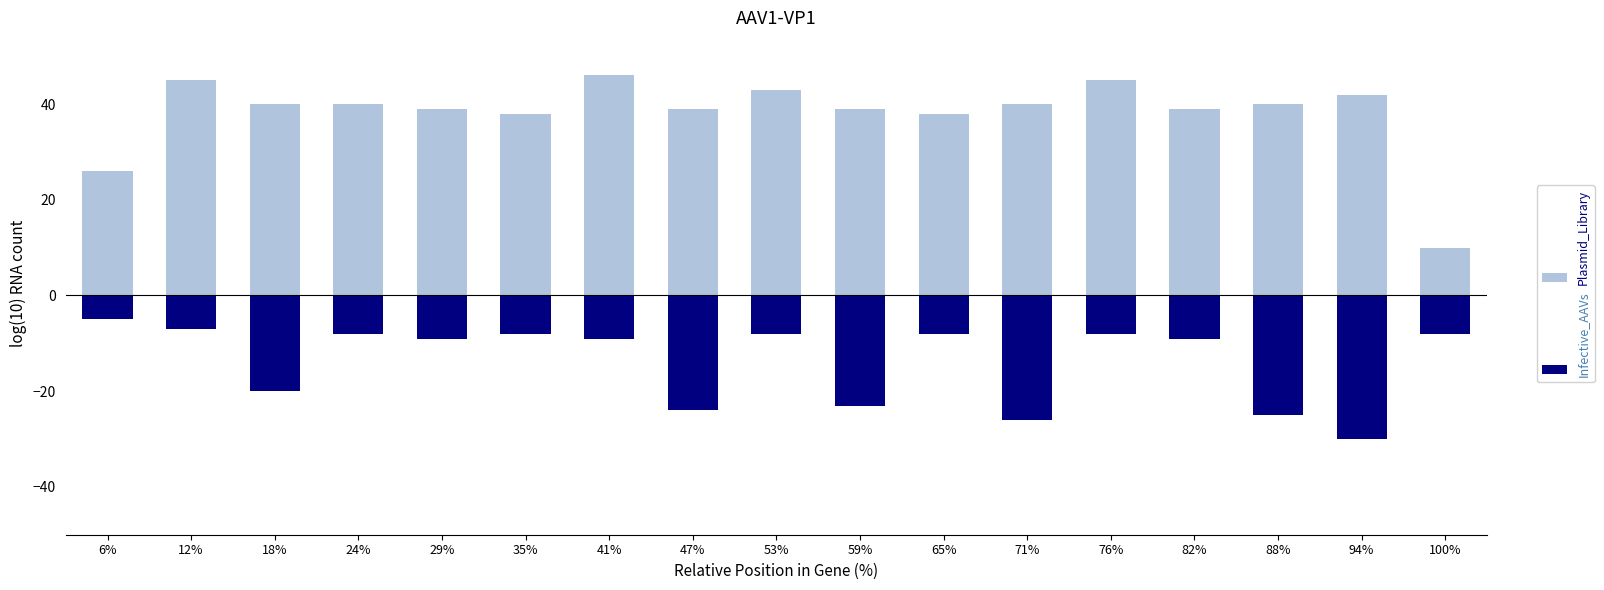

What position from the left is 59%?

10